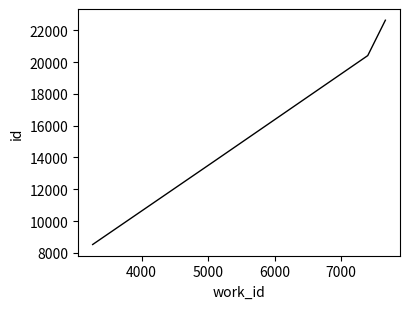

True or false: the data has more than 1 interior local peaks.

False